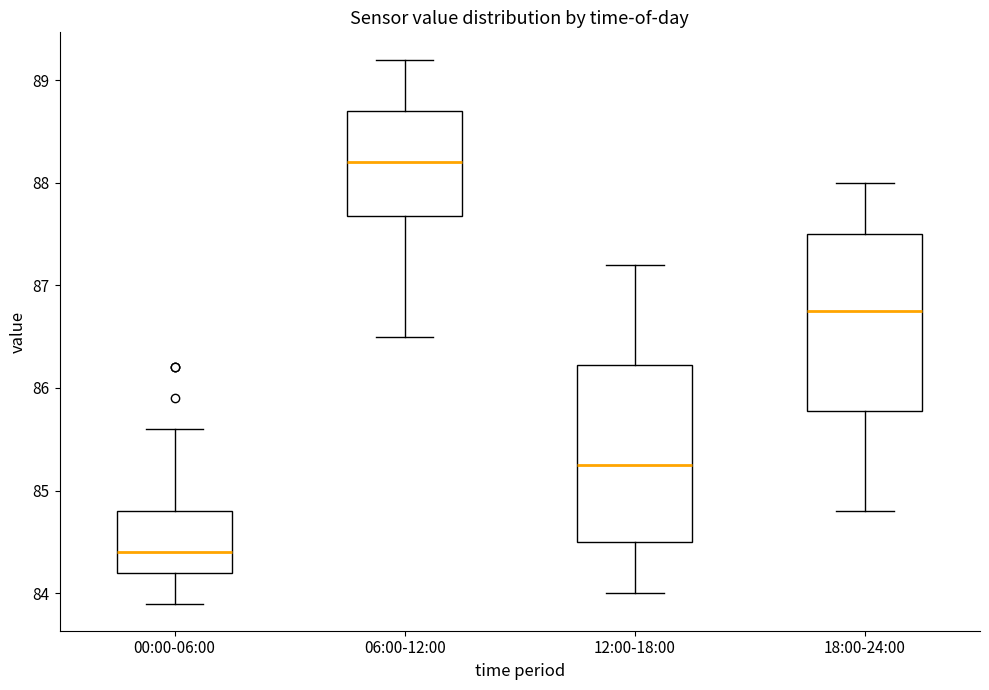

Reading left to right, transcribe this box plot: for each box, give where its median line is, the range the box spans, and where its two whiskers end, as read against the y-axis. The values are not printed on the chart, so give them approximately, as read against the axis.

00:00-06:00: median 84.4, box 84.2 to 84.8, whiskers 83.9 to 85.6
06:00-12:00: median 88.2, box 87.7 to 88.7, whiskers 86.5 to 89.2
12:00-18:00: median 85.3, box 84.5 to 86.2, whiskers 84.0 to 87.2
18:00-24:00: median 86.8, box 85.8 to 87.5, whiskers 84.8 to 88.0